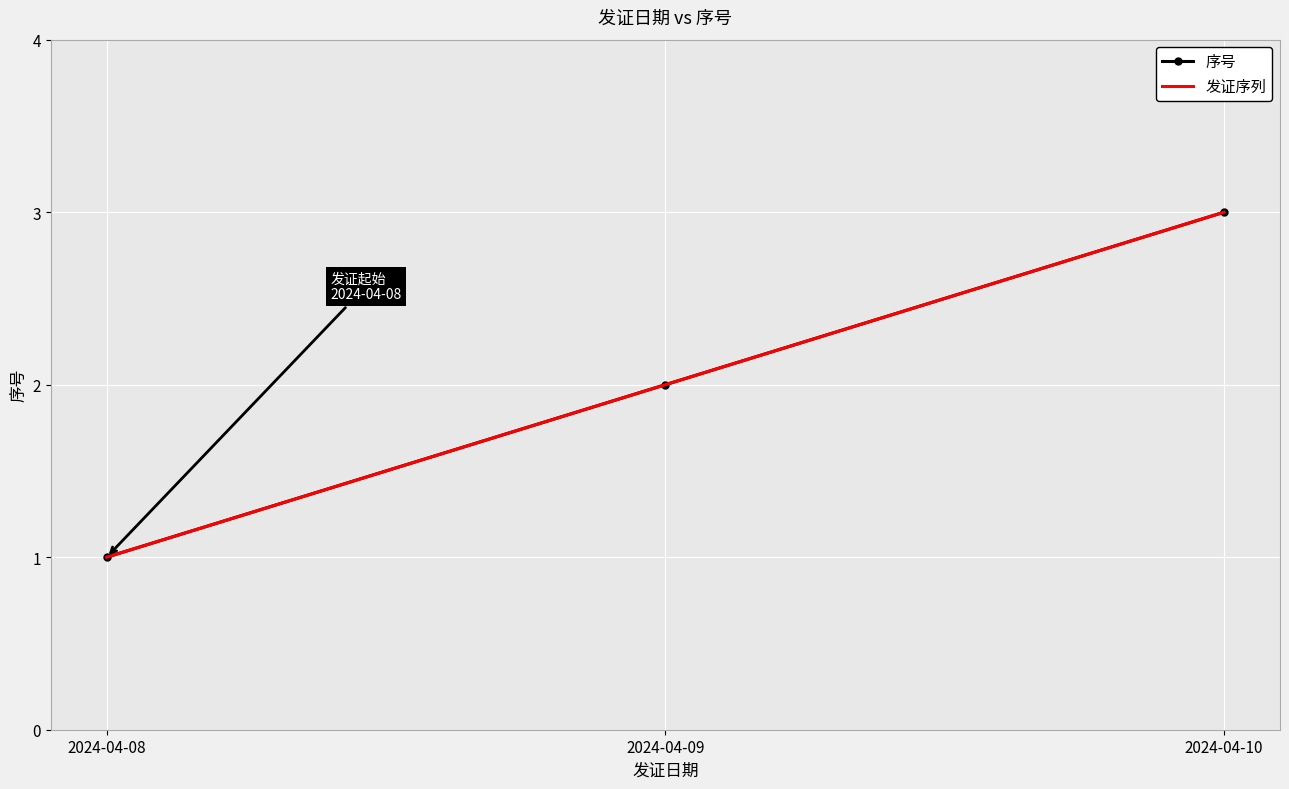

Which category has the lowest value in the 发证序列 series?

2024-04-08